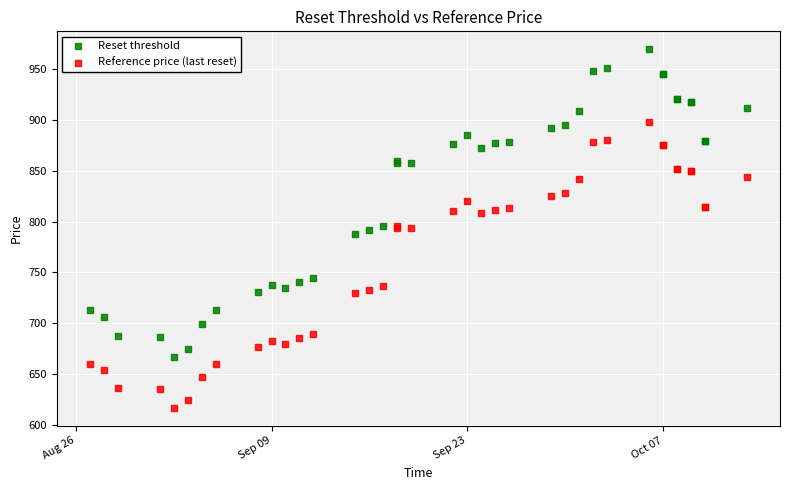

What are all the series names shown in the legend?

Reset threshold, Reference price (last reset)